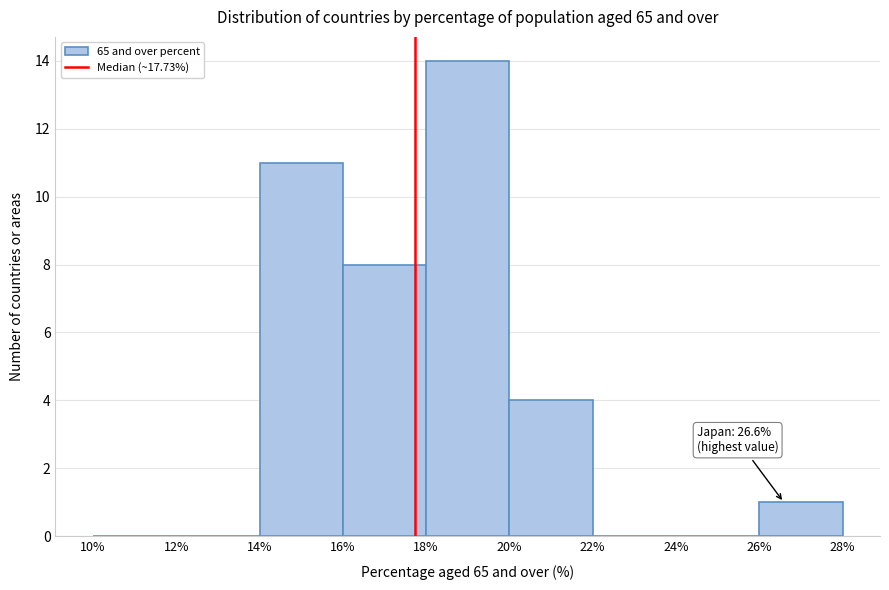

Which range on the x-axis has the tallest bar?

18% to 20%